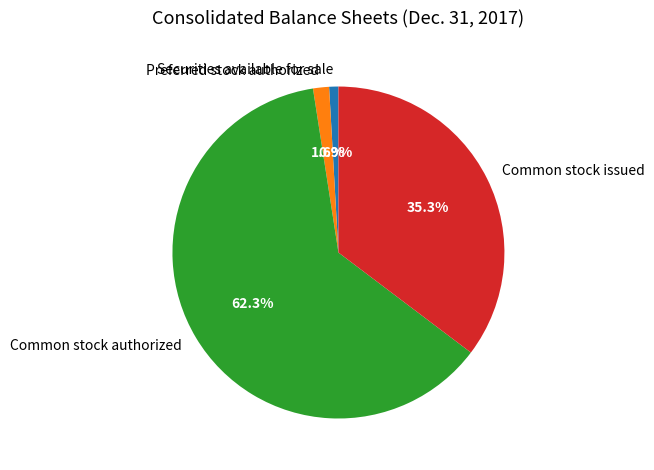

Rank the categories by value from highest to lowest.

Common stock authorized, Common stock issued, Preferred stock authorized, Securities available for sale